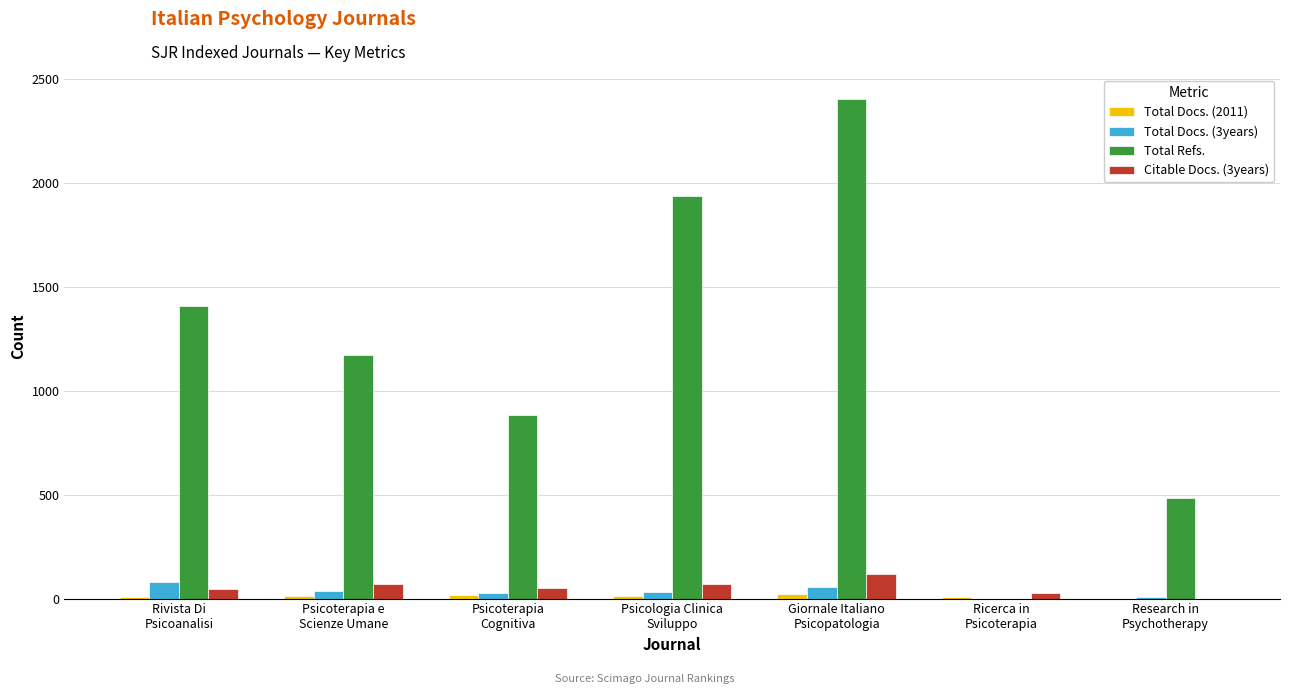

Which series has the largest total across all categories?

Total Refs.